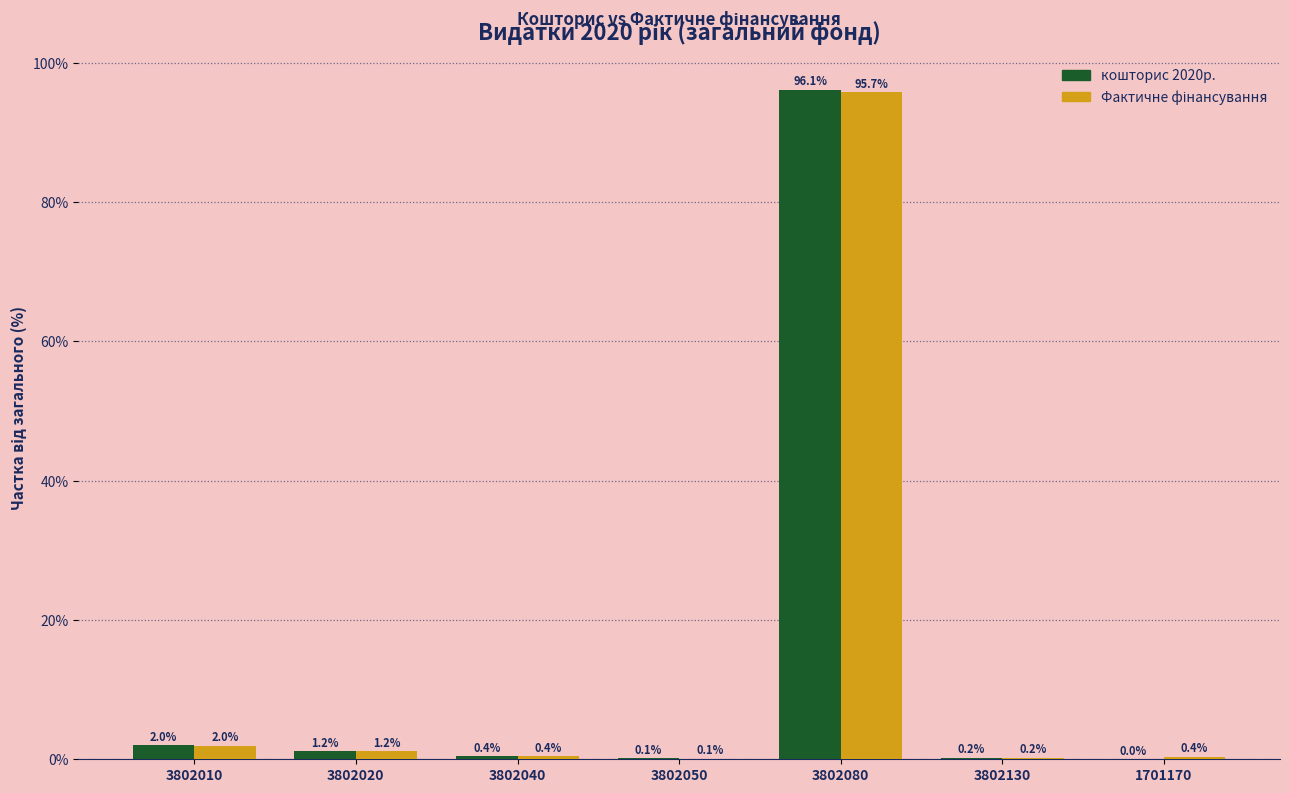

The кошторис 2020р. series shows 2.0 at 3802010. True or false?

True